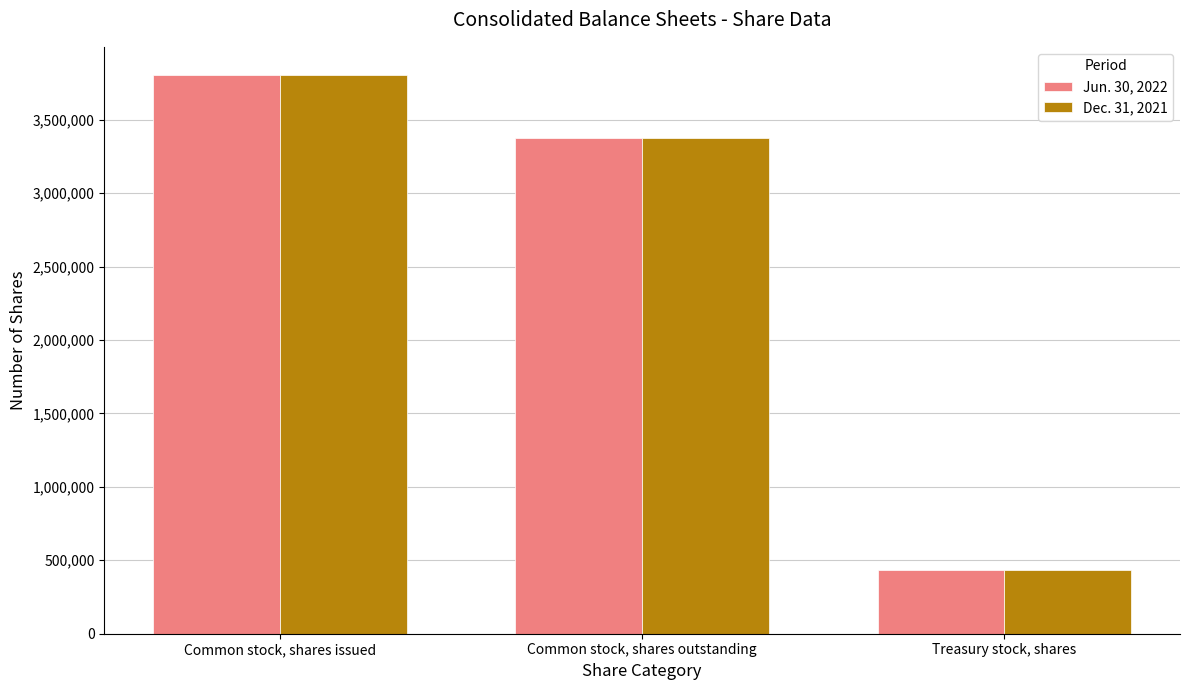

What value does the Jun. 30, 2022 series have at Common stock, shares issued, to the nearest 50?

3805550